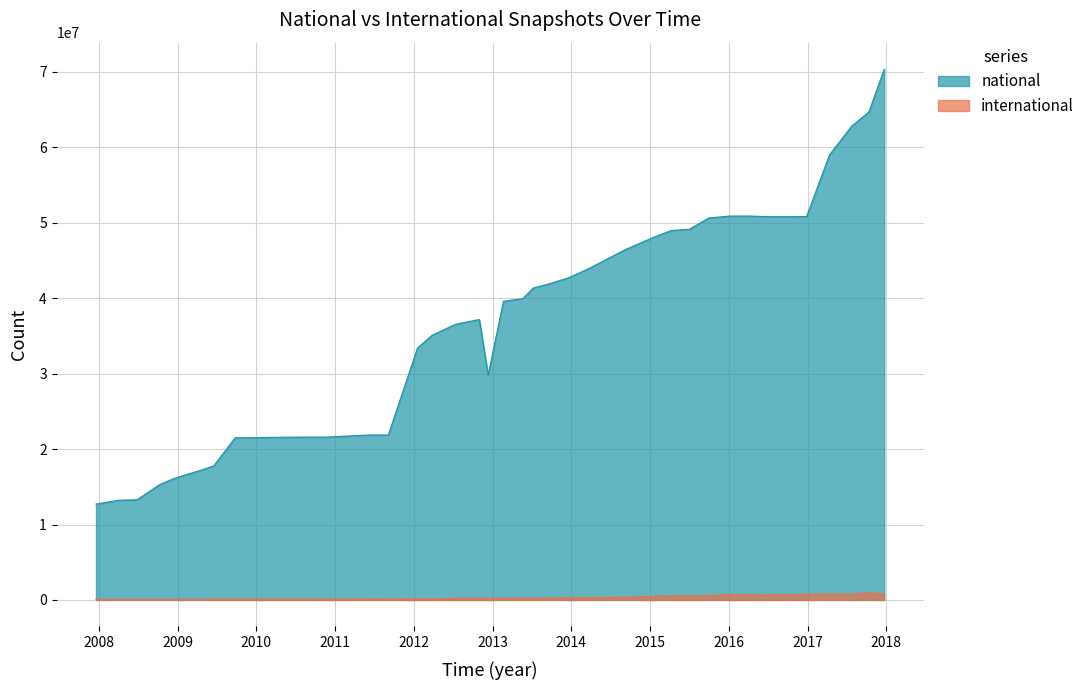

Which series changed the most between 17 and 27?

national